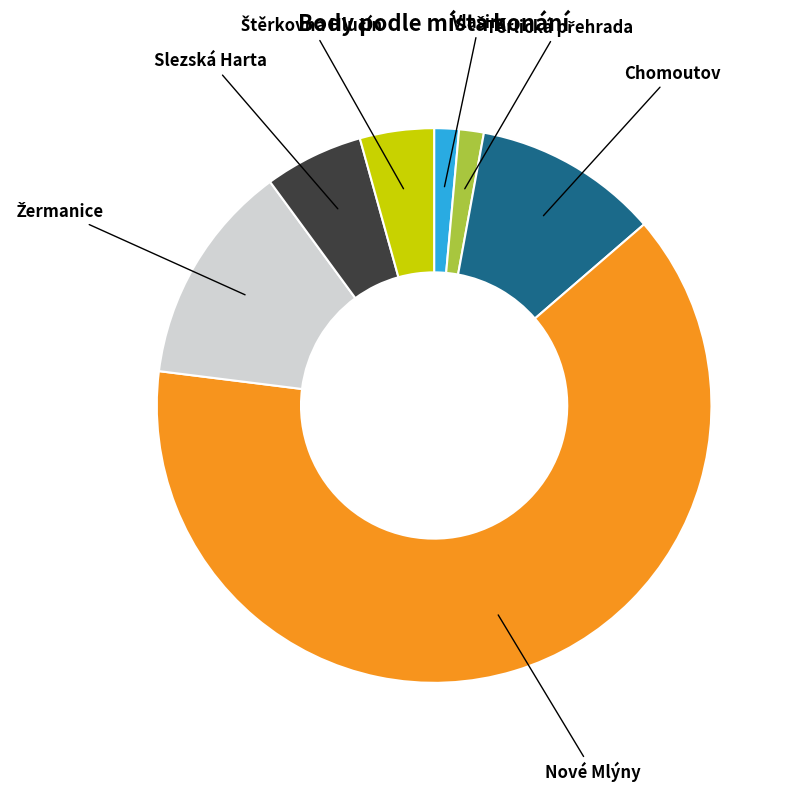

How many segments does this pie chart have?

7